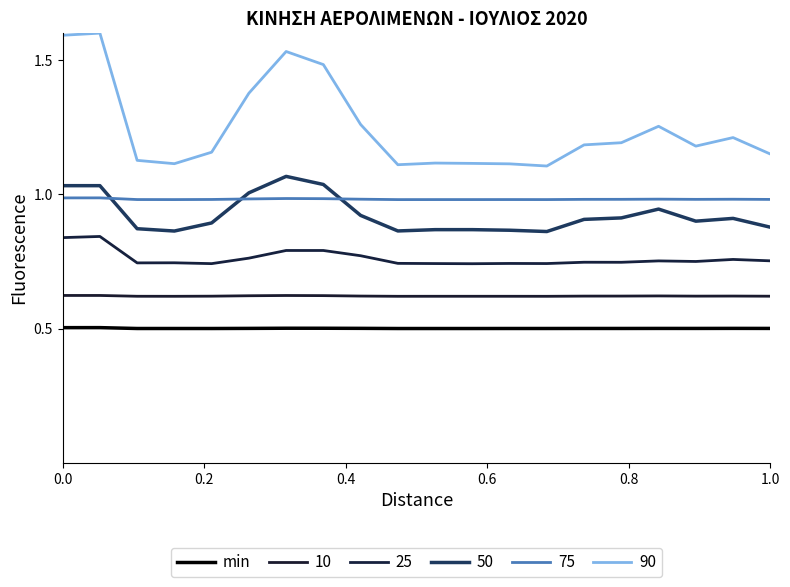

Is this an area chart (filled region under the line)?

No